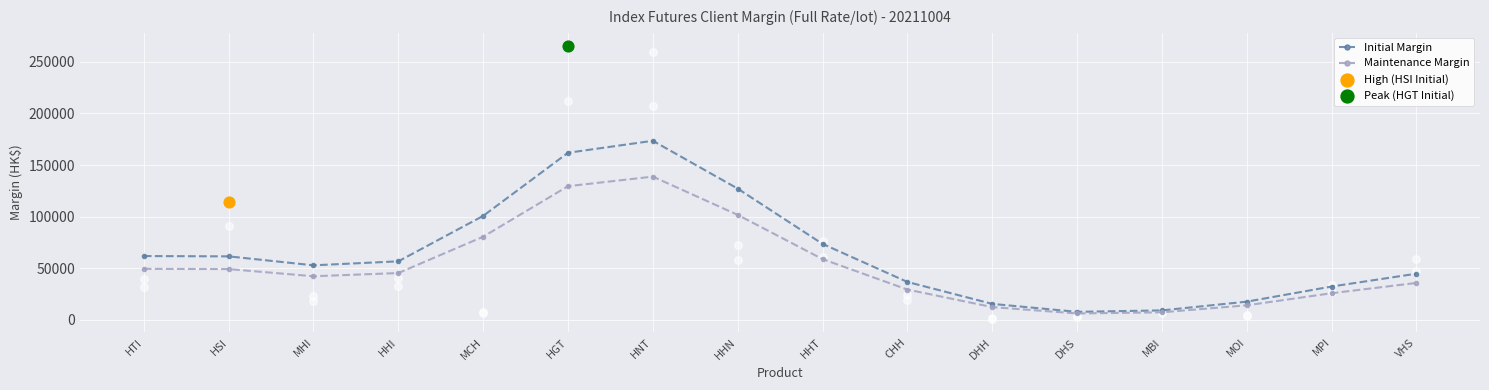

Which series contains the lowest Y value?

Maintenance Margin